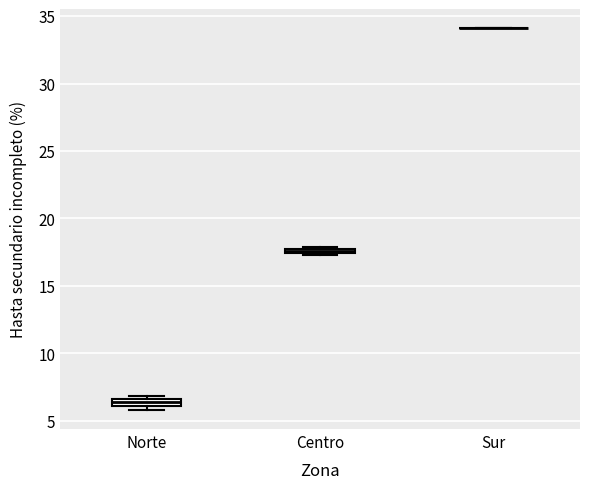

Where is the upper edge of the box for Norte on the y-axis? The values are not printed on the chart, so give them approximately, as read against the axis.

6.5